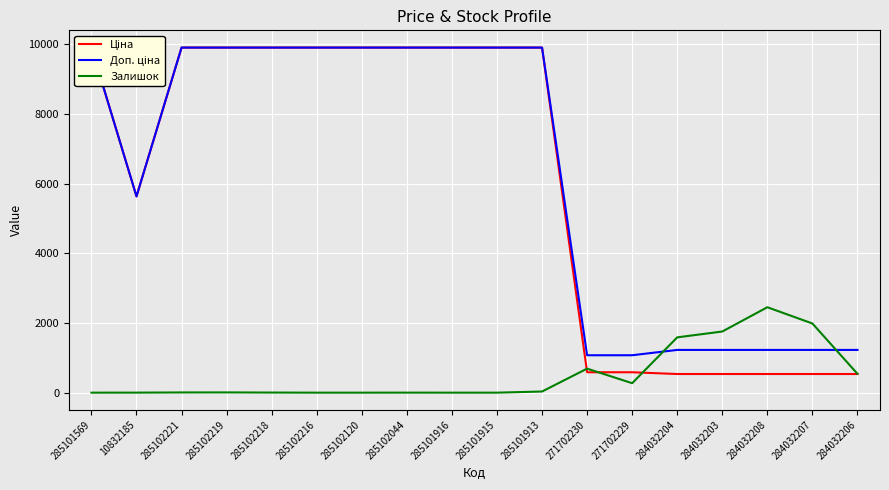

The Залишок series shows 0.0 at 285102120. True or false?

True